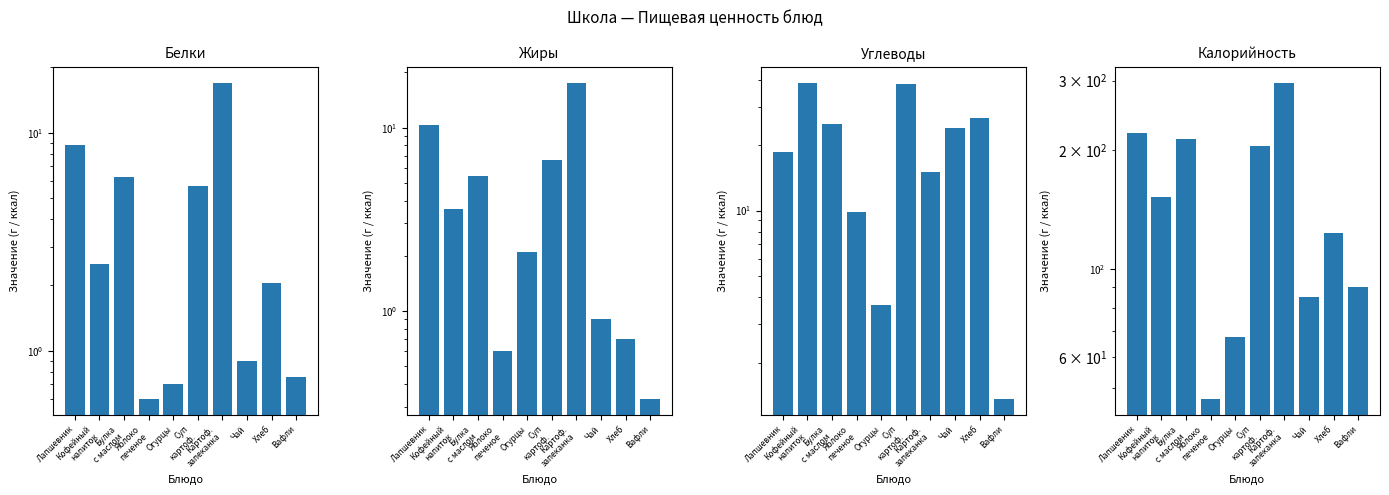

The Белки series shows 0.7 at Огурцы. True or false?

True